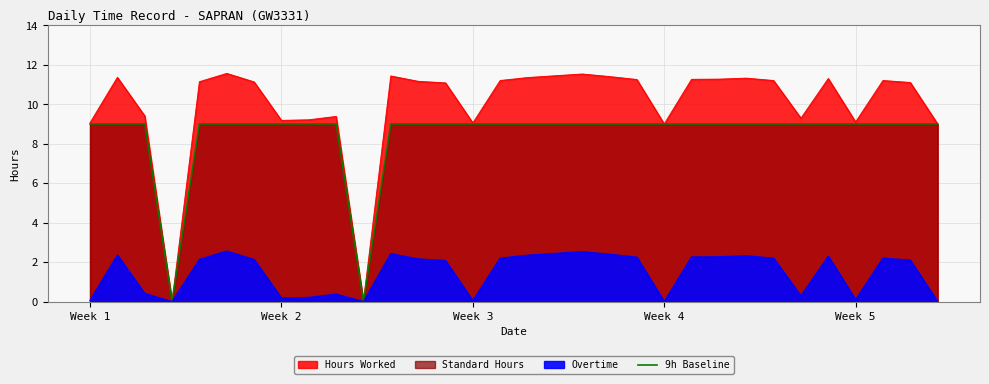

What is the greatest value displayed?

11.6